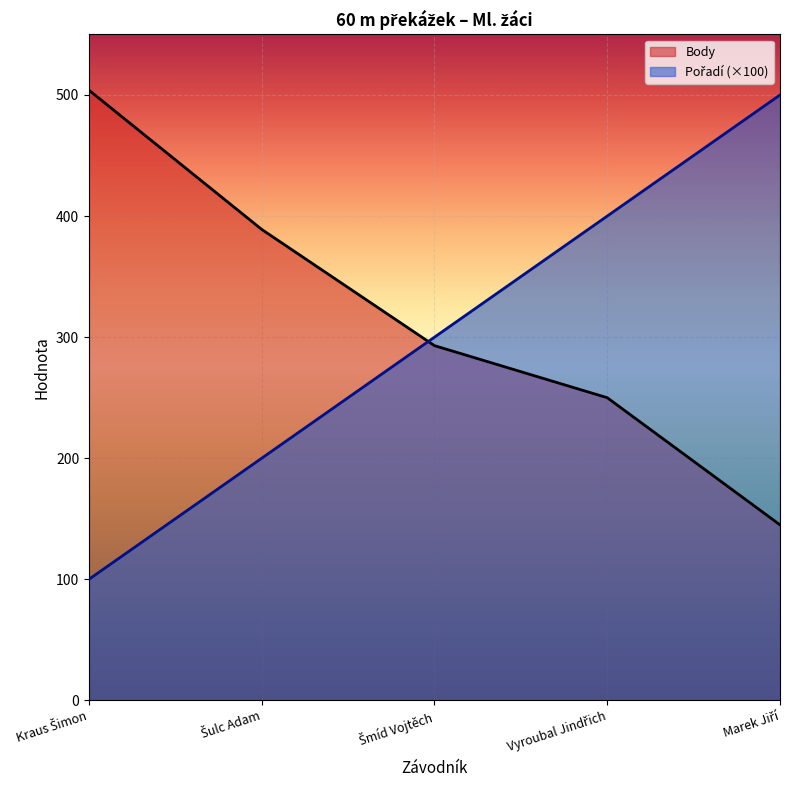

True or false: Pořadí has more than 0 points higher than both neighbors.

False